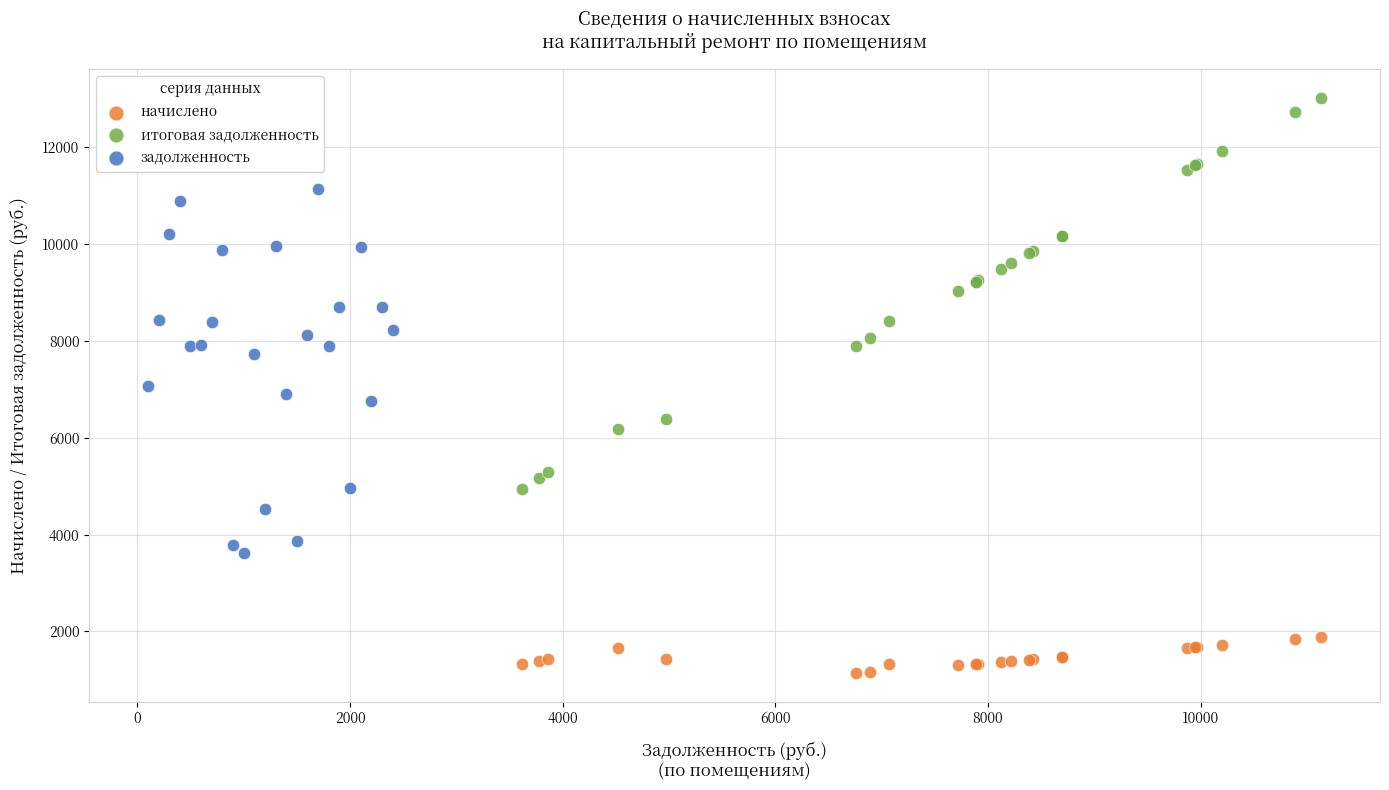

Which series reaches the minimum Y coordinate?

начислено